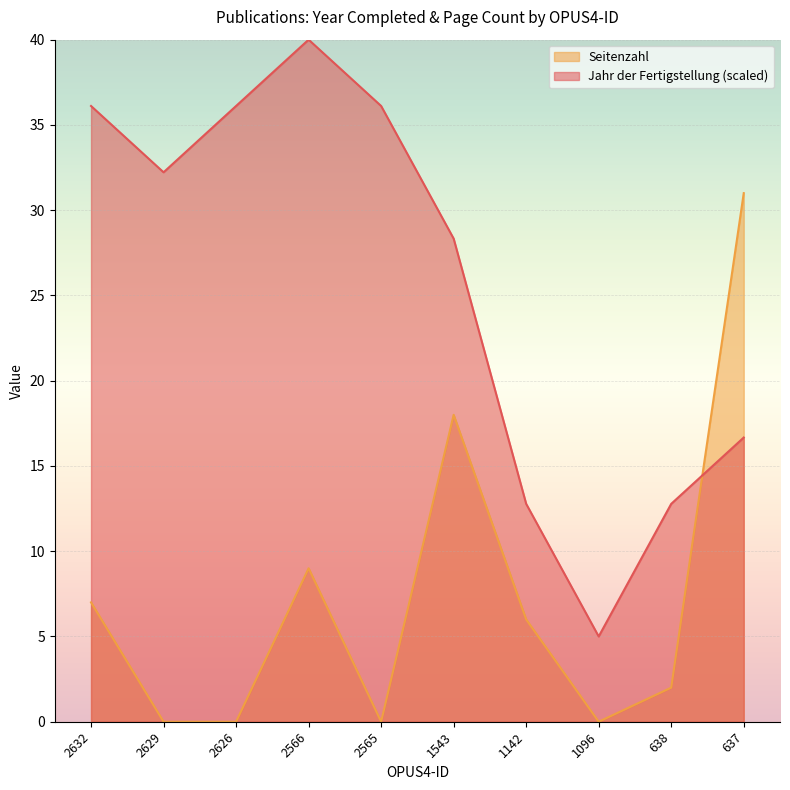

Which series has the largest range (max minus min)?

Jahr der Fertigstellung (scaled)